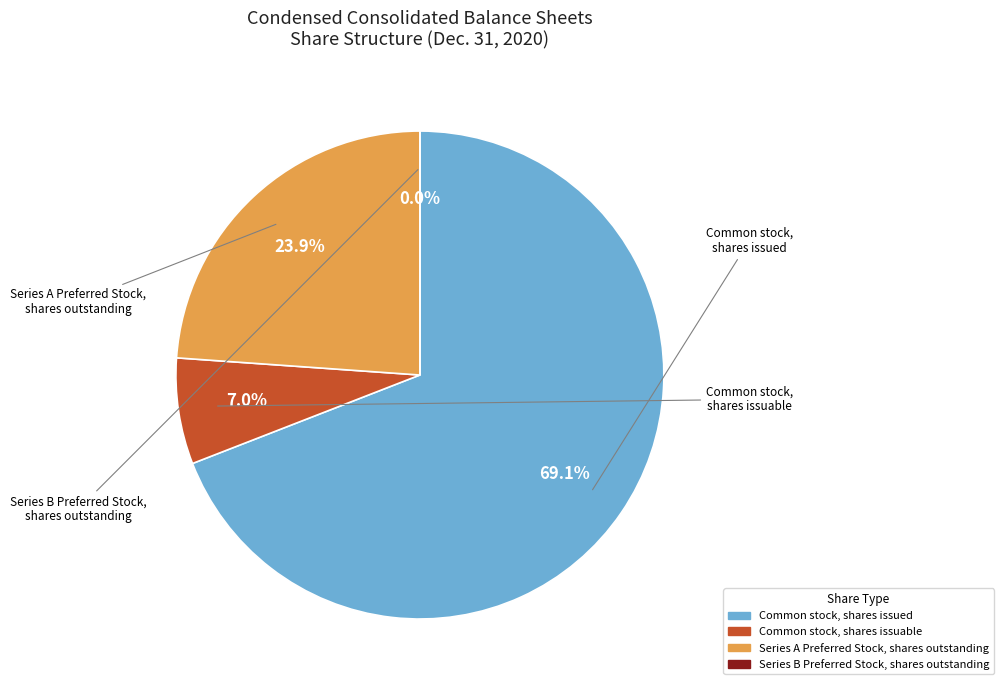

Which has a higher value, Series A Preferred Stock, shares outstanding or Common stock, shares issued?

Common stock, shares issued